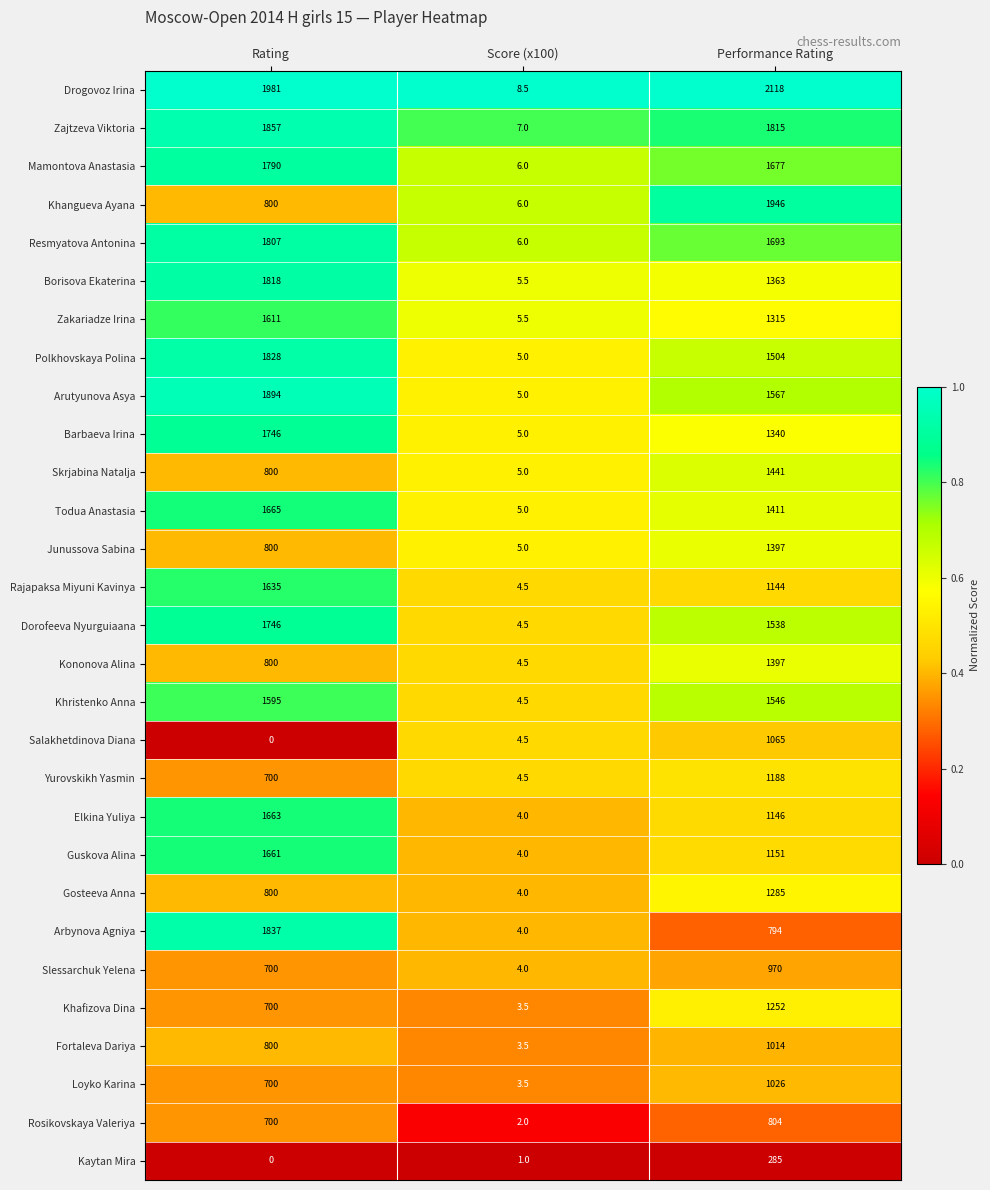

How many series are shown in this chart?

29